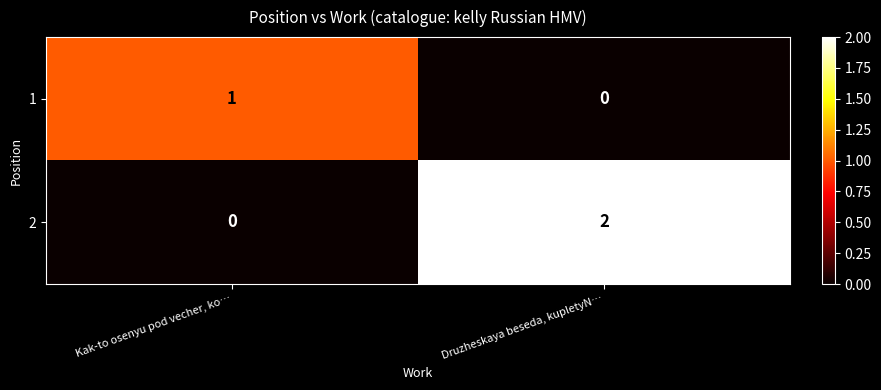

Rank the series by their average value, from lowest to highest.

1, 2